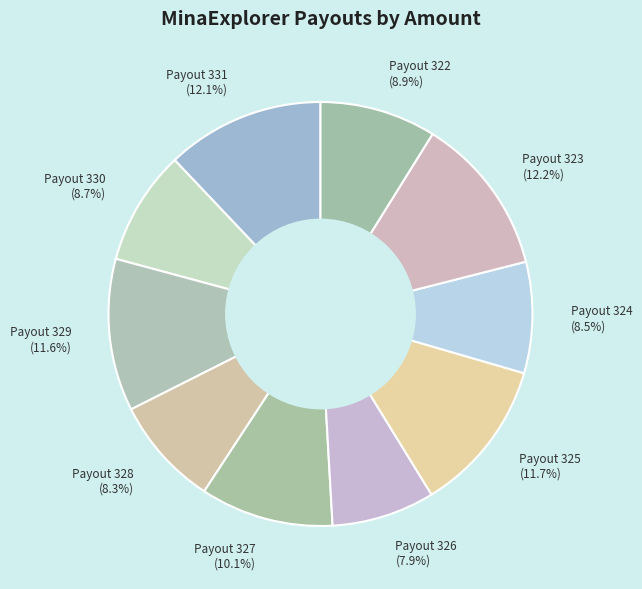

Approximately how many times larger is the value at Payout 323 compared to Payout 324?

1.4